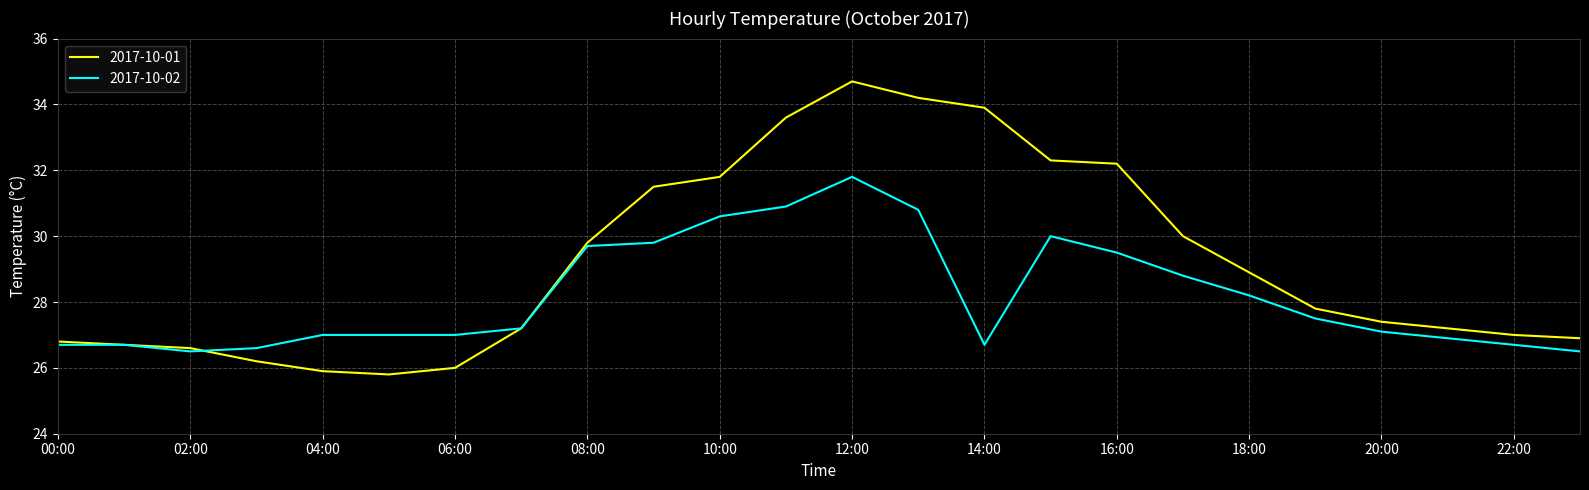

How many lines are shown in the chart?

2